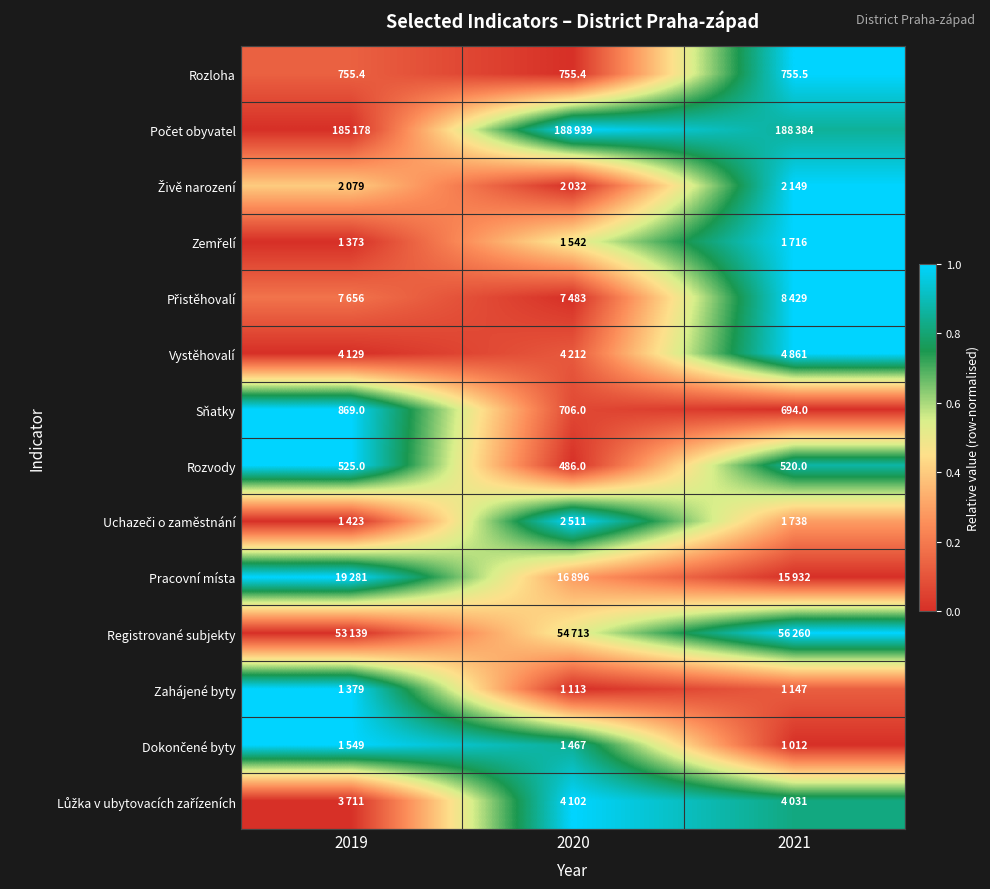

True or false: Vystěhovalí has a value of 0.1 at 2020.

True